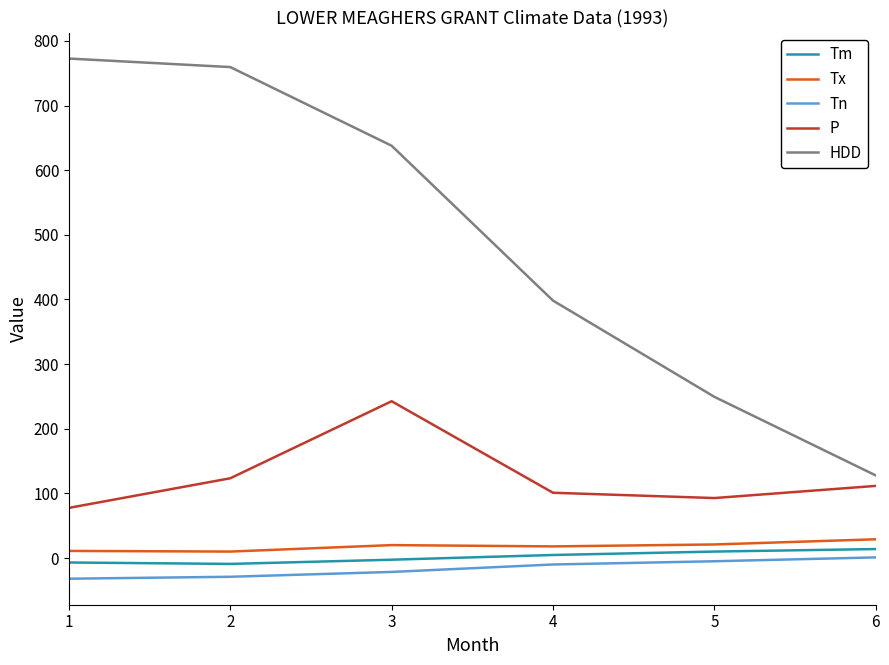

Rank the series by their maximum value, from lowest to highest.

Tn, Tm, Tx, P, HDD